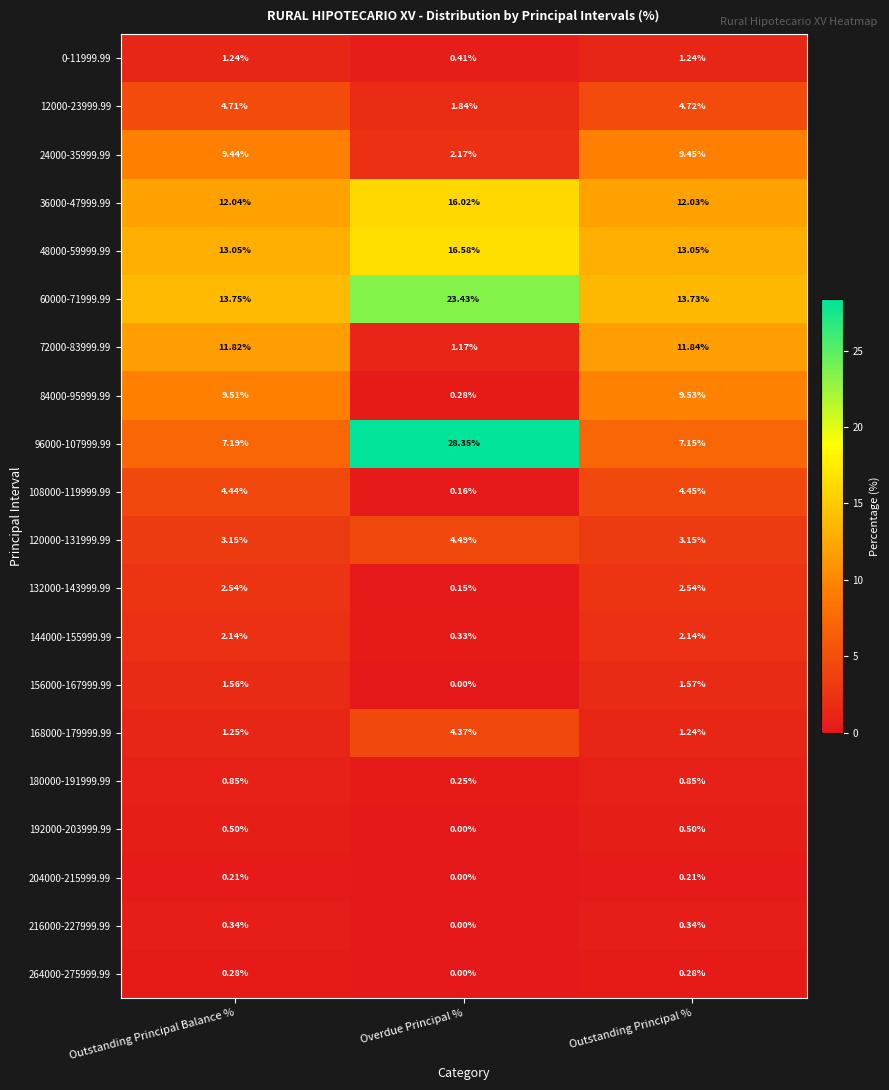

Where does the 0-11999.99 series first go above 1?

Outstanding Principal Balance %